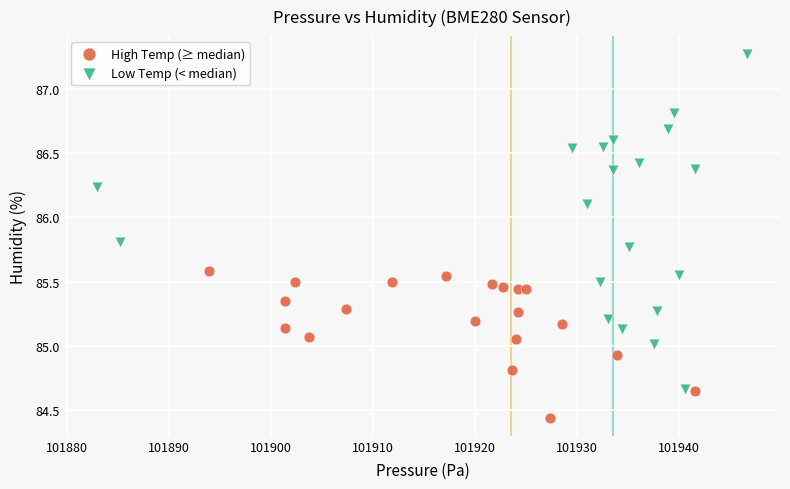

Which series contains the highest Y value?

Low Temp (< median)